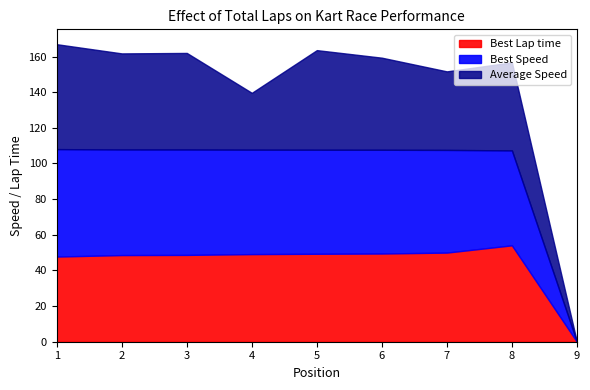

How many values in the Best Lap time series exceed 49?

5